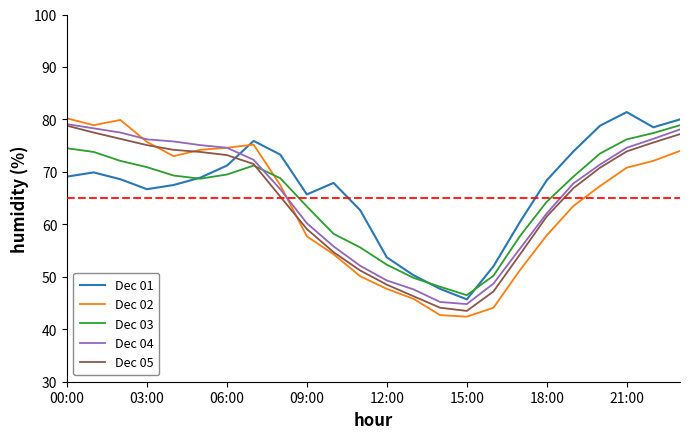

How many times do Dec 03 and Dec 02 cross each other?

1